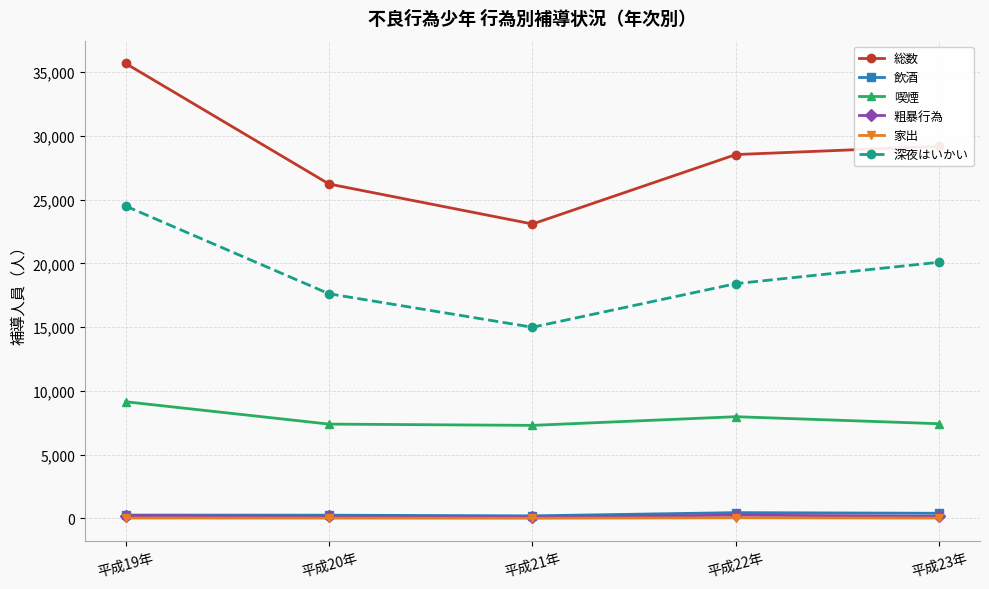

What is the sum of the 飲酒 values at 平成23年 and 平成22年?

835